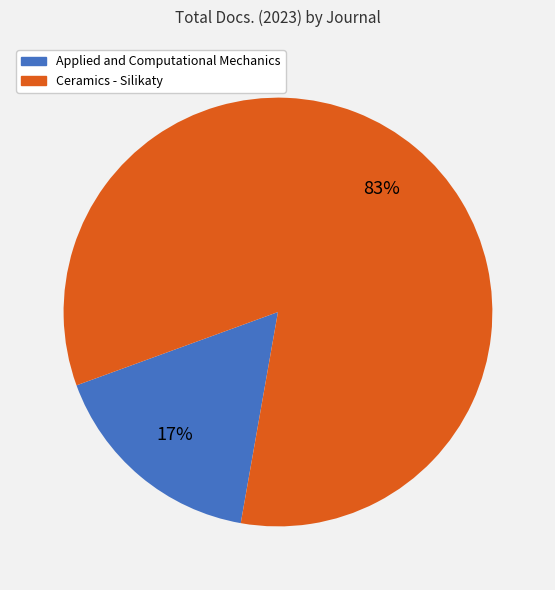

To the nearest percent, what is the average slice percentage?

50%